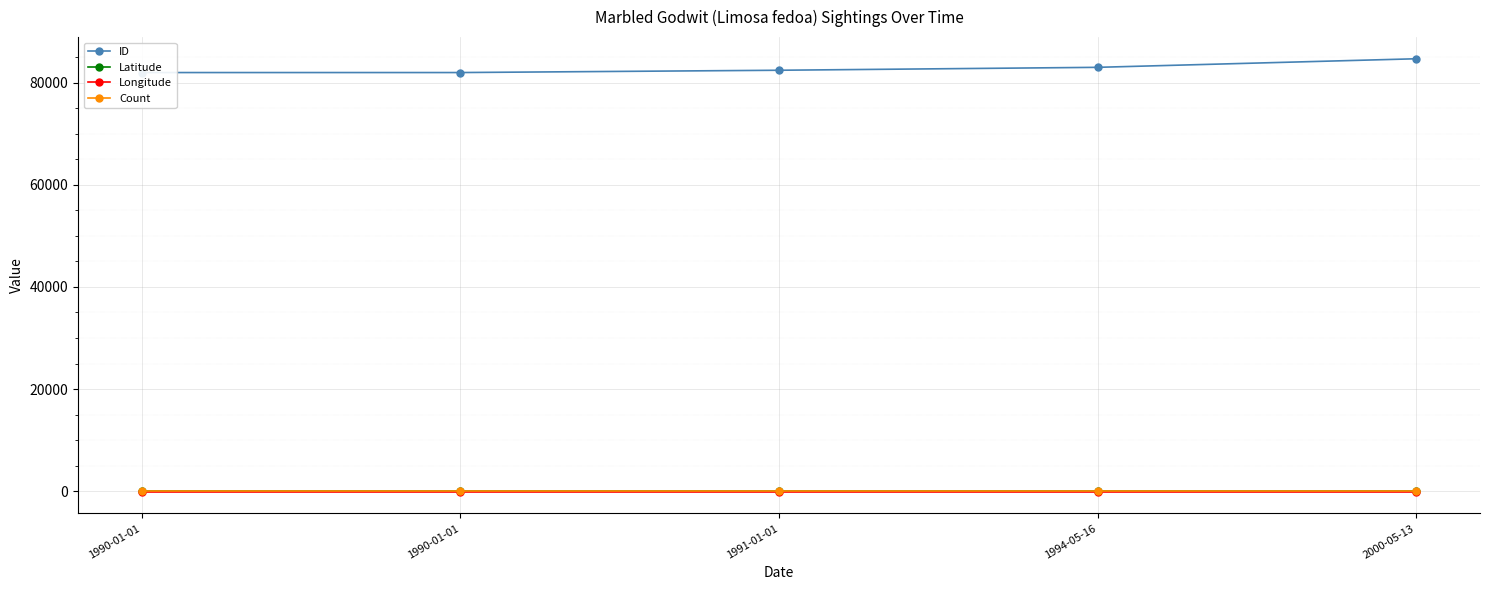

True or false: Count and ID cross at least once.

False